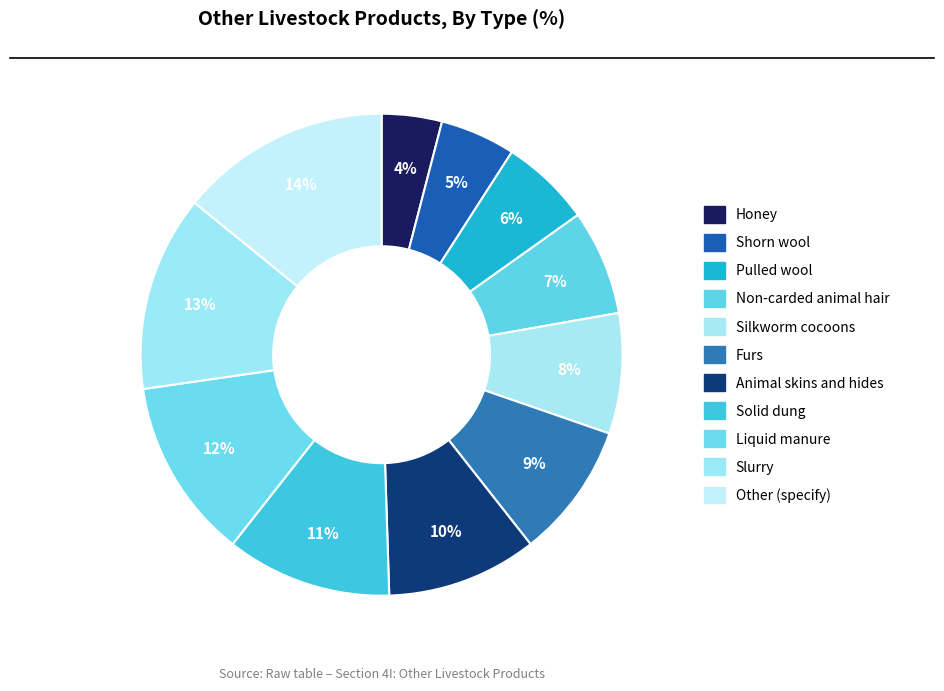

To the nearest percent, what percentage of the pie is Non-carded animal hair?

7%